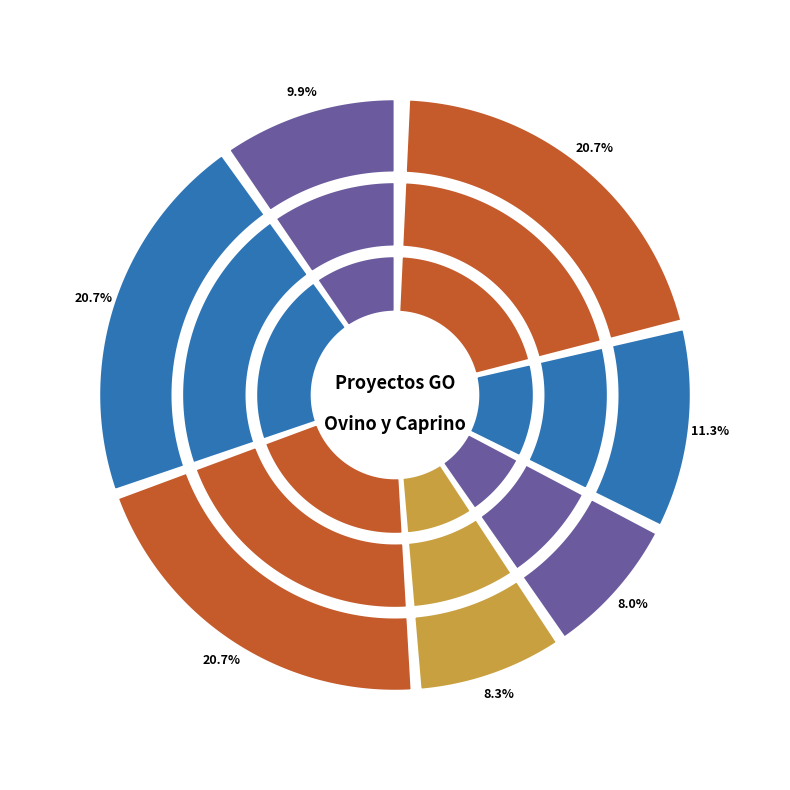

Does SELAMBQ account for over 50% of the chart?

No